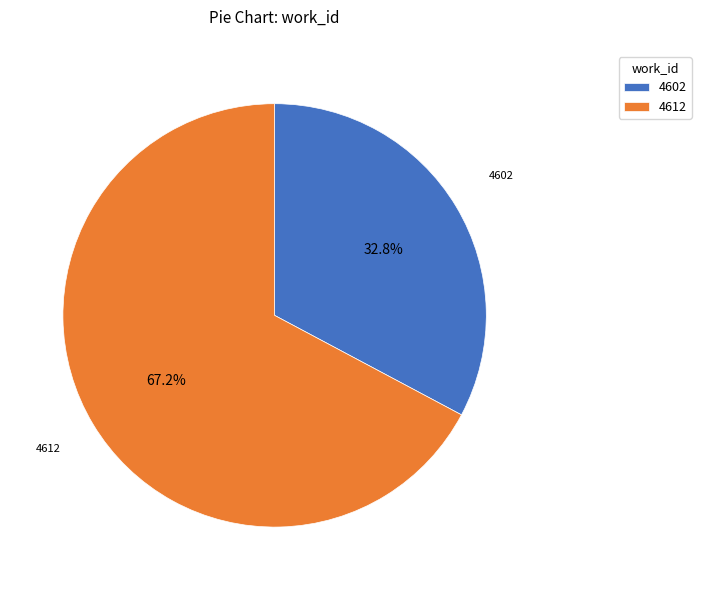

Rank the categories by value from highest to lowest.

4612, 4602